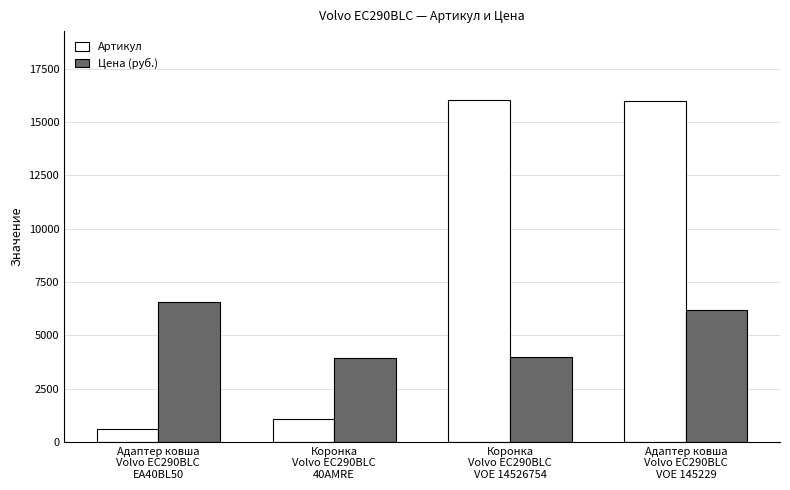

List the series in order of their overall mean, lowest first.

Цена (руб.), Артикул